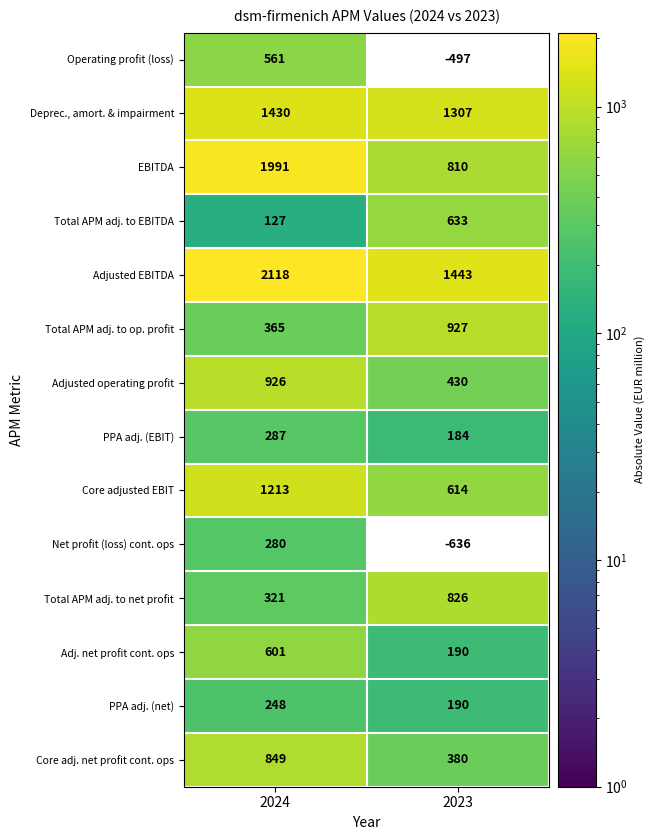

Reading right to left, transcribe all the data shown in this chart.

Operating profit (loss): 2023=-497	2024=561
Deprec., amort. & impairment: 2023=1307	2024=1430
EBITDA: 2023=810	2024=1991
Total APM adj. to EBITDA: 2023=633	2024=127
Adjusted EBITDA: 2023=1443	2024=2118
Total APM adj. to op. profit: 2023=927	2024=365
Adjusted operating profit: 2023=430	2024=926
PPA adj. (EBIT): 2023=184	2024=287
Core adjusted EBIT: 2023=614	2024=1213
Net profit (loss) cont. ops: 2023=-636	2024=280
Total APM adj. to net profit: 2023=826	2024=321
Adj. net profit cont. ops: 2023=190	2024=601
PPA adj. (net): 2023=190	2024=248
Core adj. net profit cont. ops: 2023=380	2024=849